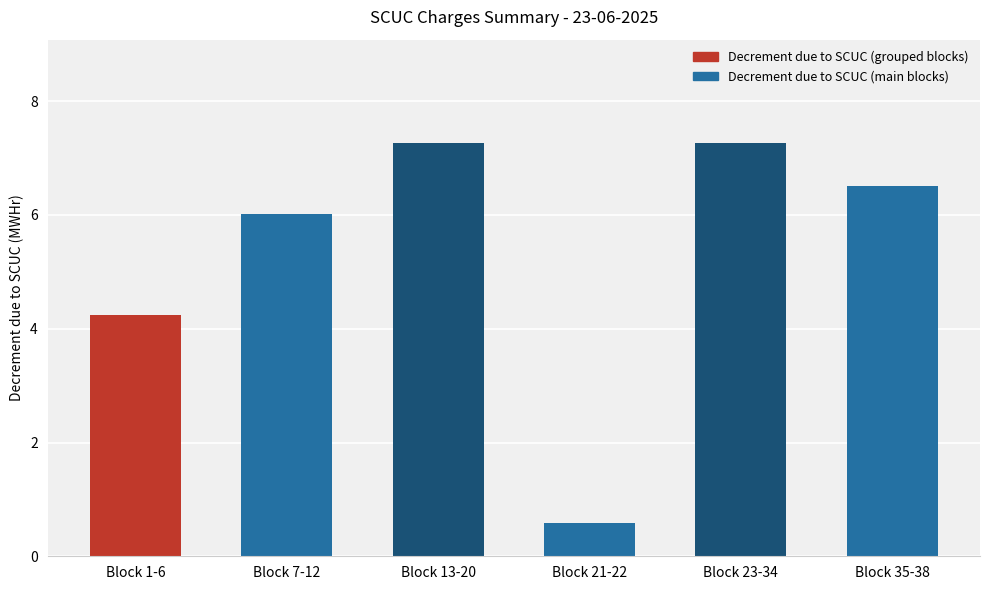

Which label corresponds to the smallest value in the chart?

Block 21-22